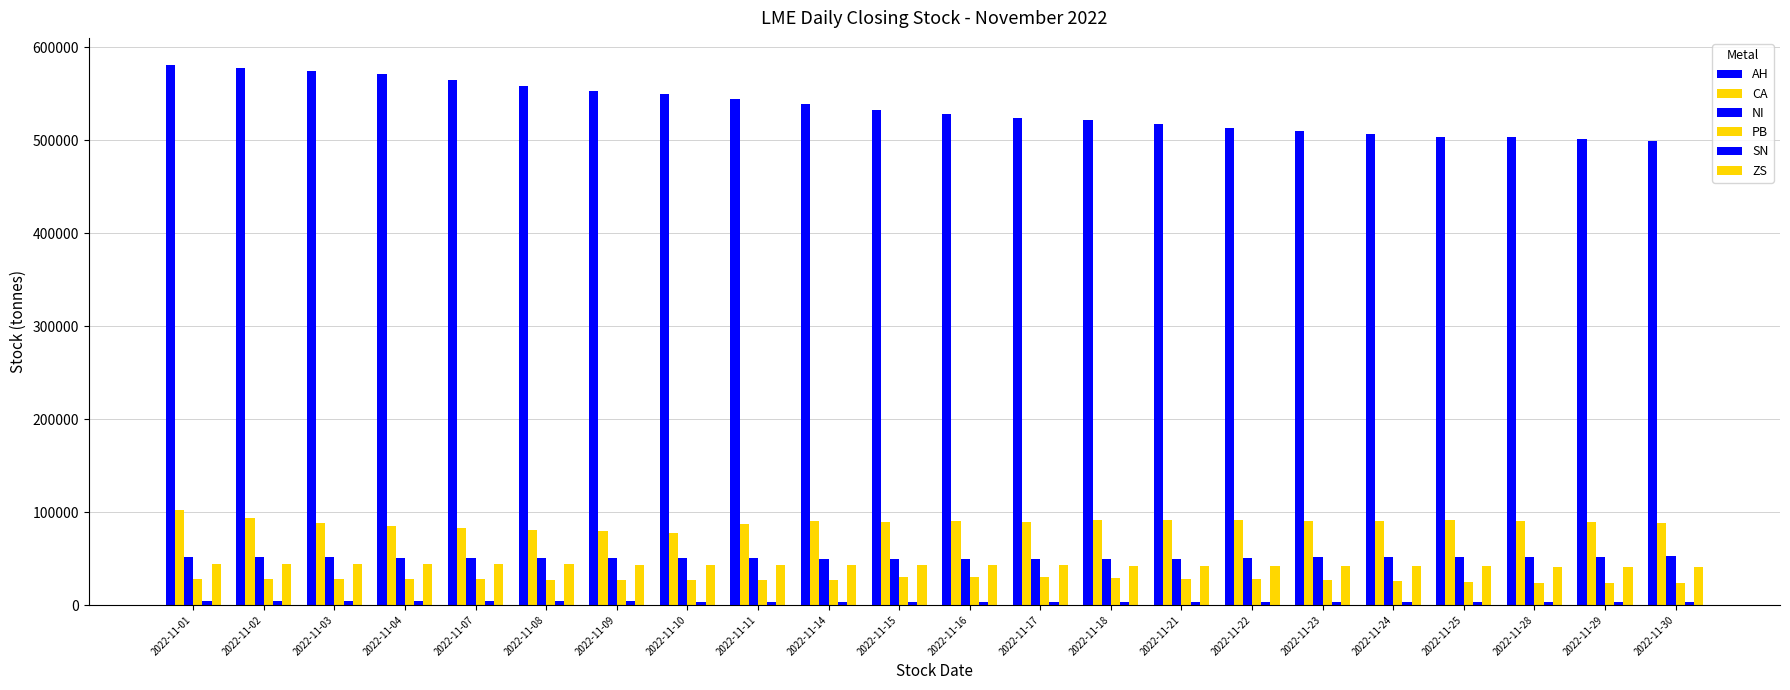

What is the sum of the AH values at 2022-11-09 and 2022-11-22?

1065875